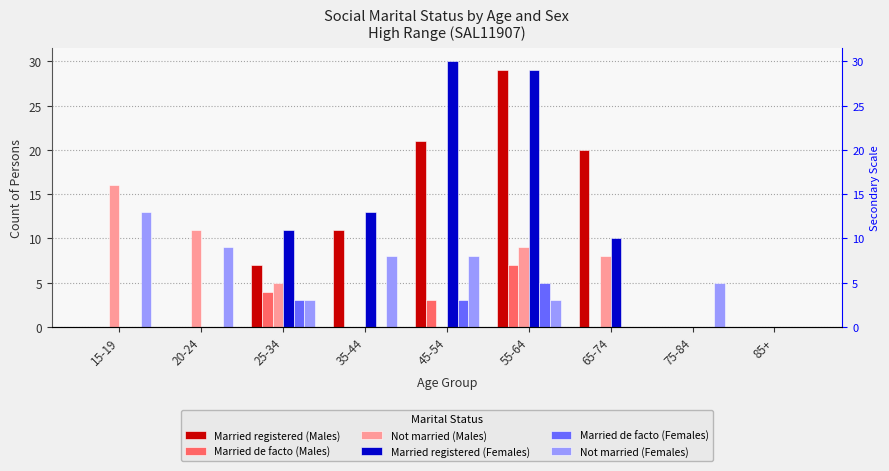

What are all the series names shown in the legend?

Married registered (Males), Married de facto (Males), Not married (Males), Married registered (Females), Married de facto (Females), Not married (Females)